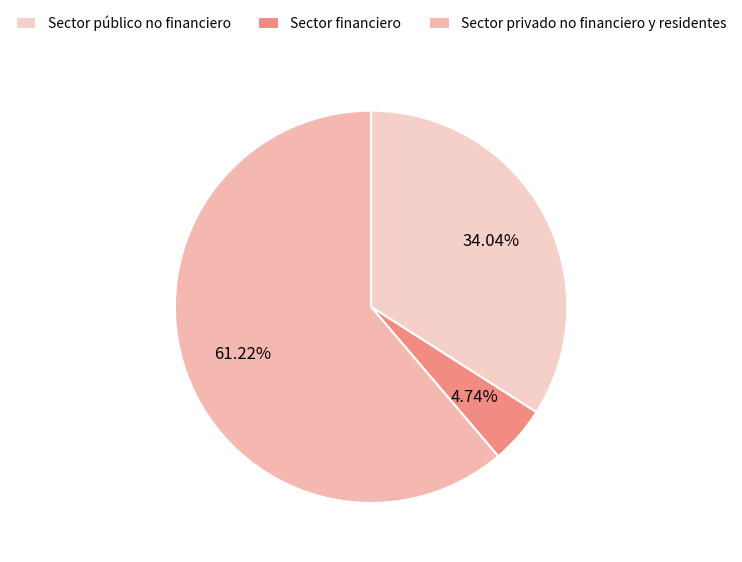

What is the total percentage of Sector público no financiero and Sector financiero?

38.8%